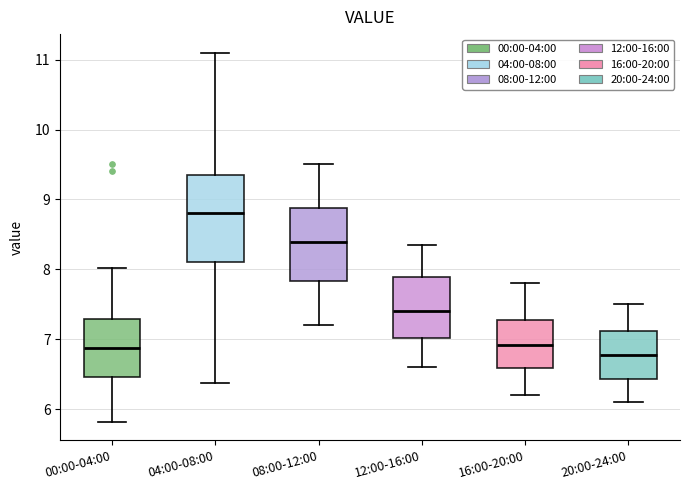

Reading left to right, read every box against the y-axis: the position of its median line, the range the box covers, and the ends of its whiskers. The values are not printed on the chart, so give them approximately, as read against the axis.

00:00-04:00: median 6.9, box 6.5 to 7.3, whiskers 5.8 to 8.0
04:00-08:00: median 8.8, box 8.1 to 9.3, whiskers 6.4 to 11.1
08:00-12:00: median 8.4, box 7.8 to 8.9, whiskers 7.2 to 9.5
12:00-16:00: median 7.4, box 7.0 to 7.9, whiskers 6.6 to 8.4
16:00-20:00: median 6.9, box 6.6 to 7.3, whiskers 6.2 to 7.8
20:00-24:00: median 6.8, box 6.4 to 7.1, whiskers 6.1 to 7.5